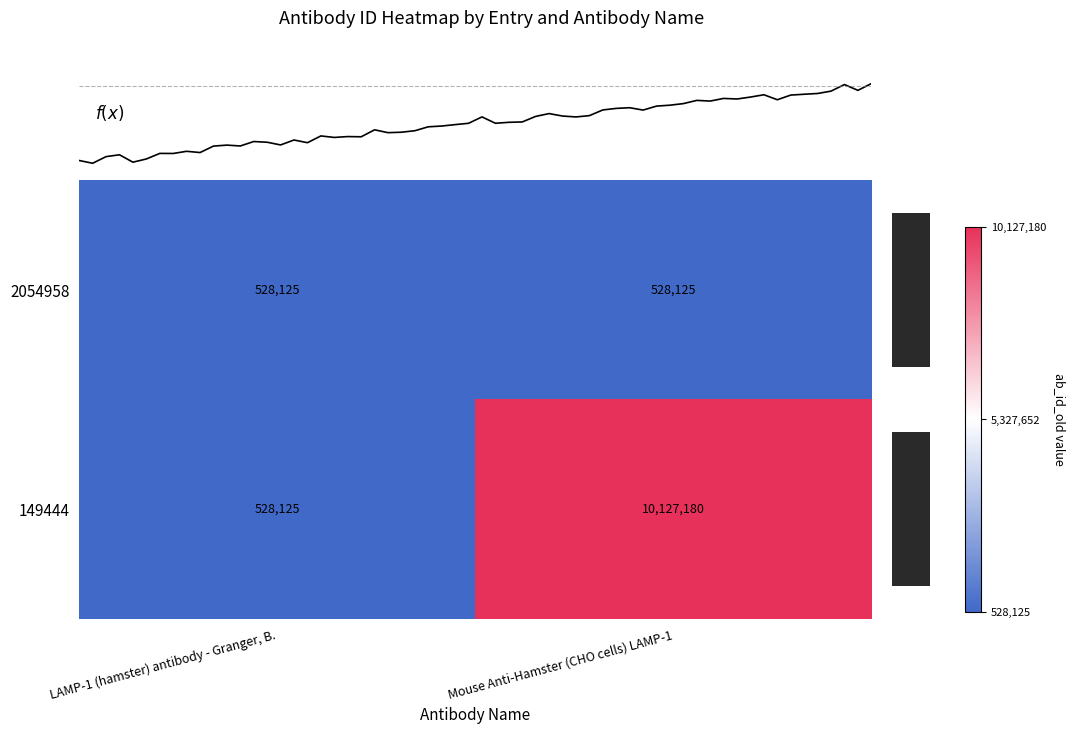

What is the sum of all 149444 values?

10655305